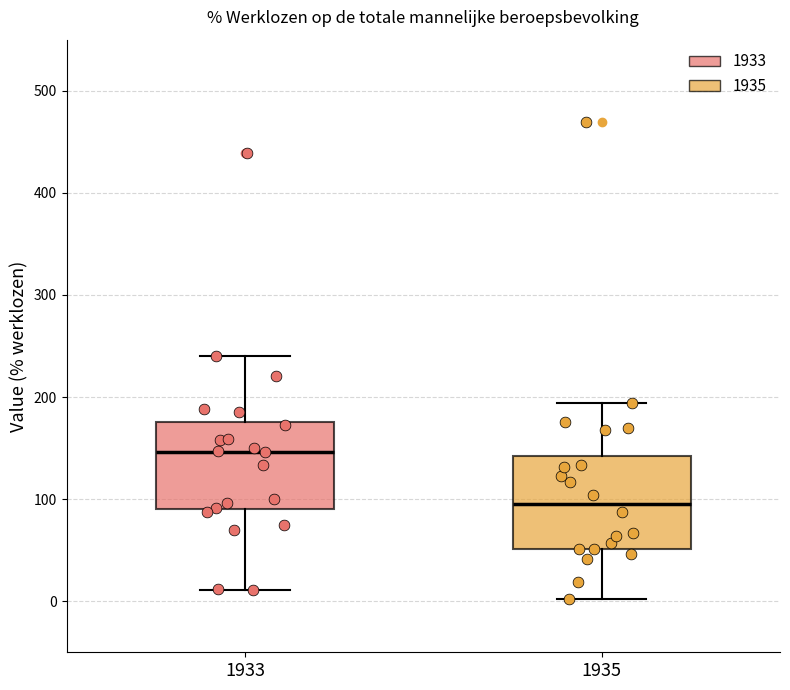

Which box's median line is the lowest?

1935